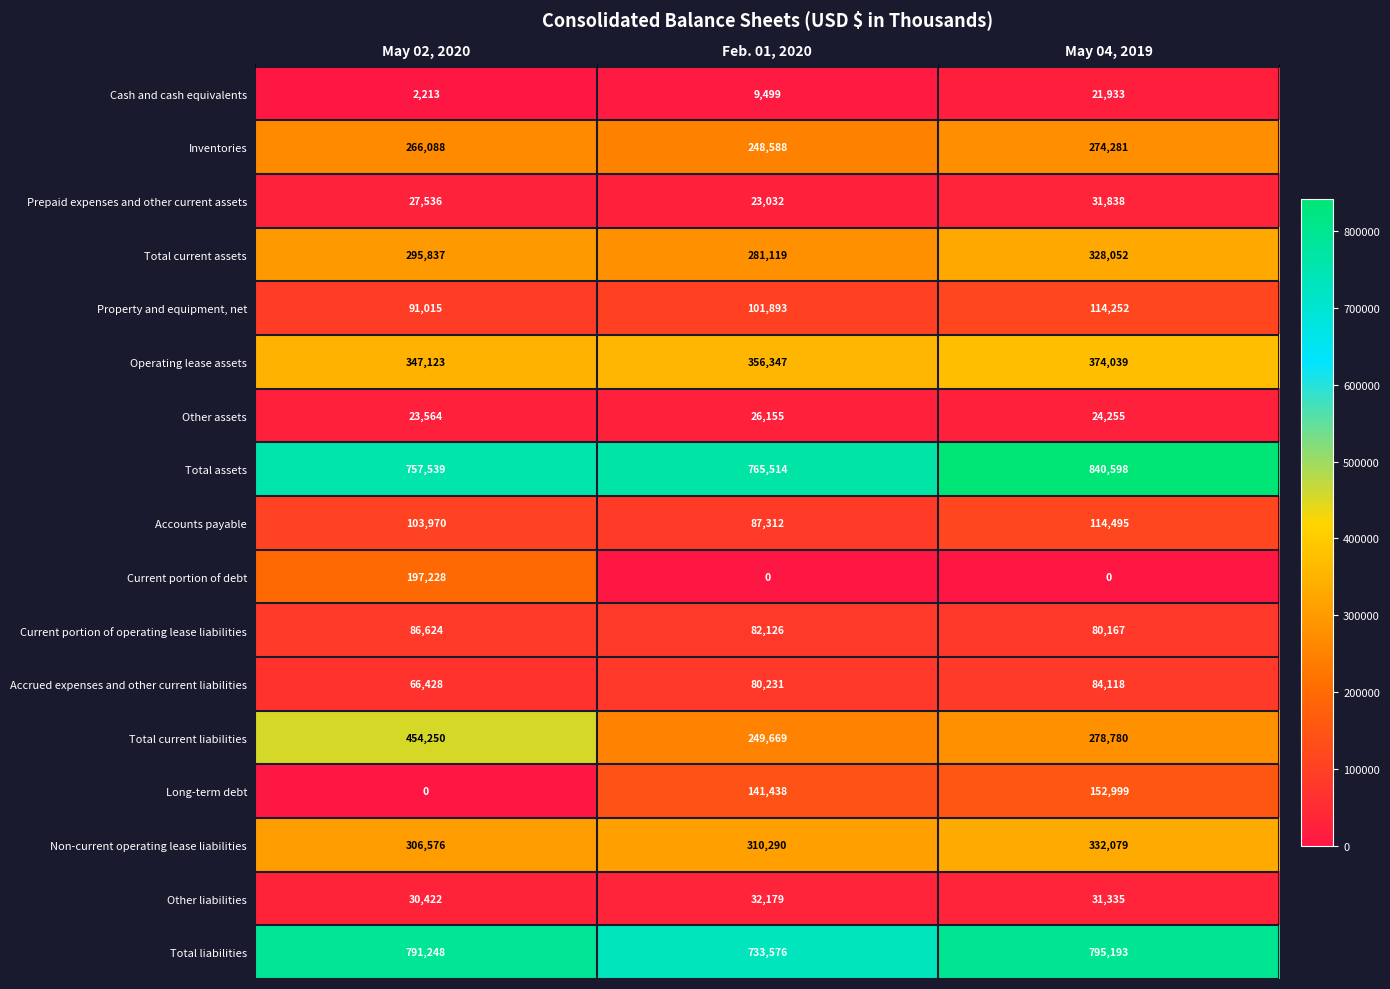

How many categories are shown in the chart?

3